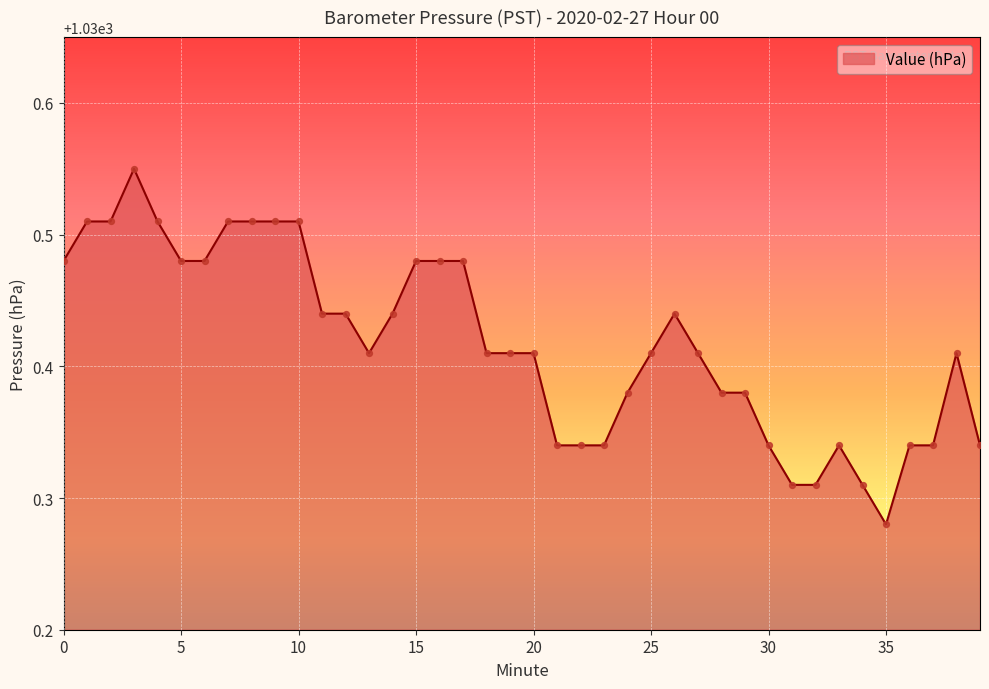

What is the difference between the maximum and minimum values?

0.3